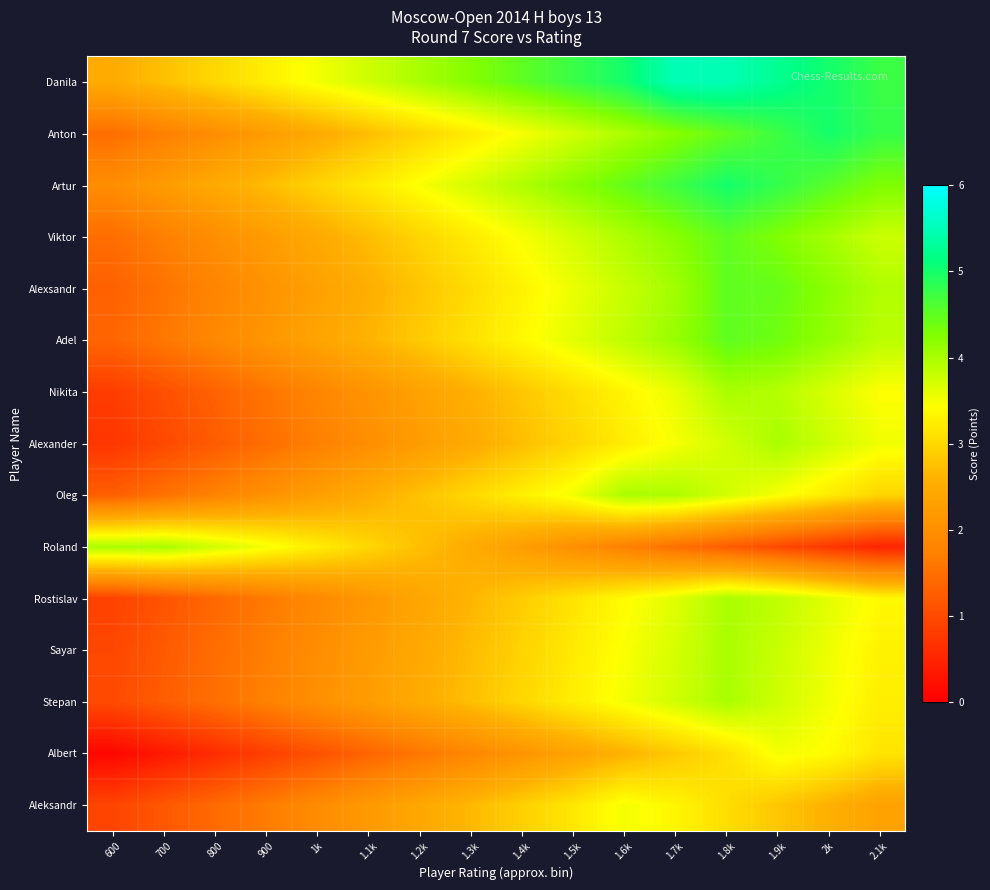

Reading left to right, what are all the values shown in this chart?

Danila: 600=2.5	700=2.8	800=3.0	900=3.3	1k=3.5	1.1k=3.8	1.2k=4.0	1.3k=4.3	1.4k=4.5	1.5k=4.8	1.6k=5.0	1.7k=5.5	1.8k=5.5	1.9k=5.2	2k=5.0	2.1k=4.7
Anton: 600=1.5	700=1.7	800=2.0	900=2.2	1k=2.5	1.1k=2.7	1.2k=3.0	1.3k=3.2	1.4k=3.5	1.5k=3.7	1.6k=4.0	1.7k=4.2	1.8k=4.5	1.9k=4.7	2k=5.0	2.1k=4.8
Artur: 600=2.0	700=2.2	800=2.5	900=2.7	1k=3.0	1.1k=3.2	1.2k=3.5	1.3k=3.7	1.4k=4.0	1.5k=4.2	1.6k=4.5	1.7k=4.7	1.8k=5.0	1.9k=4.8	2k=4.5	2.1k=4.3
Viktor: 600=1.5	700=1.7	800=2.0	900=2.2	1k=2.5	1.1k=2.7	1.2k=3.0	1.3k=3.2	1.4k=3.5	1.5k=3.7	1.6k=4.0	1.7k=4.2	1.8k=4.5	1.9k=4.3	2k=4.0	2.1k=3.8
Alexsandr: 600=1.3	700=1.6	800=1.8	900=2.1	1k=2.3	1.1k=2.6	1.2k=2.8	1.3k=3.1	1.4k=3.3	1.5k=3.6	1.6k=3.8	1.7k=4.1	1.8k=4.5	1.9k=4.4	2k=4.2	2.1k=3.9
Adel: 600=1.4	700=1.6	800=1.9	900=2.1	1k=2.4	1.1k=2.6	1.2k=2.9	1.3k=3.1	1.4k=3.4	1.5k=3.6	1.6k=3.9	1.7k=4.1	1.8k=4.5	1.9k=4.4	2k=4.1	2.1k=3.9
Nikita: 600=0.8	700=1.1	800=1.3	900=1.6	1k=1.8	1.1k=2.1	1.2k=2.3	1.3k=2.6	1.4k=2.8	1.5k=3.1	1.6k=3.3	1.7k=3.6	1.8k=4.0	1.9k=3.9	2k=3.7	2.1k=3.4
Alexander: 600=0.7	700=1.0	800=1.2	900=1.5	1k=1.7	1.1k=2.0	1.2k=2.2	1.3k=2.5	1.4k=2.7	1.5k=3.0	1.6k=3.2	1.7k=3.5	1.8k=3.7	1.9k=4.0	2k=3.8	2.1k=3.5
Oleg: 600=1.3	700=1.5	800=1.8	900=2.0	1k=2.3	1.1k=2.5	1.2k=2.8	1.3k=3.0	1.4k=3.3	1.5k=3.5	1.6k=4.0	1.7k=4.0	1.8k=3.7	1.9k=3.5	2k=3.2	2.1k=3.0
Roland: 600=4.0	700=4.0	800=3.8	900=3.5	1k=3.2	1.1k=3.0	1.2k=2.8	1.3k=2.5	1.4k=2.2	1.5k=2.0	1.6k=1.8	1.7k=1.5	1.8k=1.2	1.9k=1.0	2k=0.8	2.1k=0.5
Rostislav: 600=0.9	700=1.1	800=1.4	900=1.6	1k=1.9	1.1k=2.1	1.2k=2.4	1.3k=2.6	1.4k=2.9	1.5k=3.1	1.6k=3.4	1.7k=3.6	1.8k=4.0	1.9k=3.9	2k=3.6	2.1k=3.4
Sayar: 600=1.0	700=1.2	800=1.5	900=1.7	1k=2.0	1.1k=2.2	1.2k=2.5	1.3k=2.7	1.4k=3.0	1.5k=3.2	1.6k=3.5	1.7k=3.7	1.8k=4.0	1.9k=3.8	2k=3.5	2.1k=3.3
Stepan: 600=1.0	700=1.2	800=1.5	900=1.7	1k=2.0	1.1k=2.2	1.2k=2.5	1.3k=2.7	1.4k=3.0	1.5k=3.2	1.6k=3.5	1.7k=3.7	1.8k=4.0	1.9k=3.8	2k=3.5	2.1k=3.3
Albert: 600=0.1	700=0.4	800=0.6	900=0.9	1k=1.1	1.1k=1.4	1.2k=1.6	1.3k=1.9	1.4k=2.1	1.5k=2.4	1.6k=2.6	1.7k=2.9	1.8k=3.1	1.9k=3.5	2k=3.4	2.1k=3.1
Aleksandr: 600=0.9	700=1.2	800=1.4	900=1.7	1k=1.9	1.1k=2.2	1.2k=2.4	1.3k=2.7	1.4k=2.9	1.5k=3.2	1.6k=3.5	1.7k=3.3	1.8k=3.1	1.9k=2.8	2k=2.6	2.1k=2.3